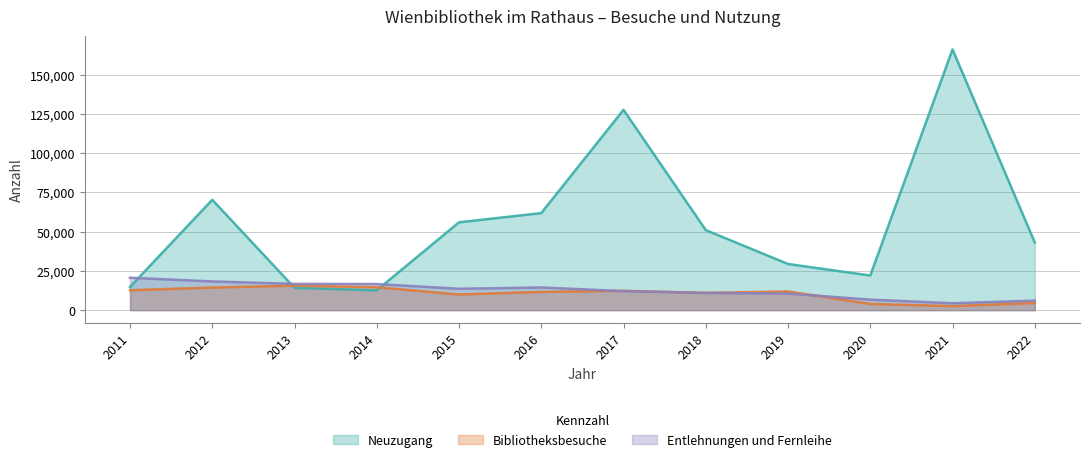

Which series has the largest total across all categories?

Neuzugang